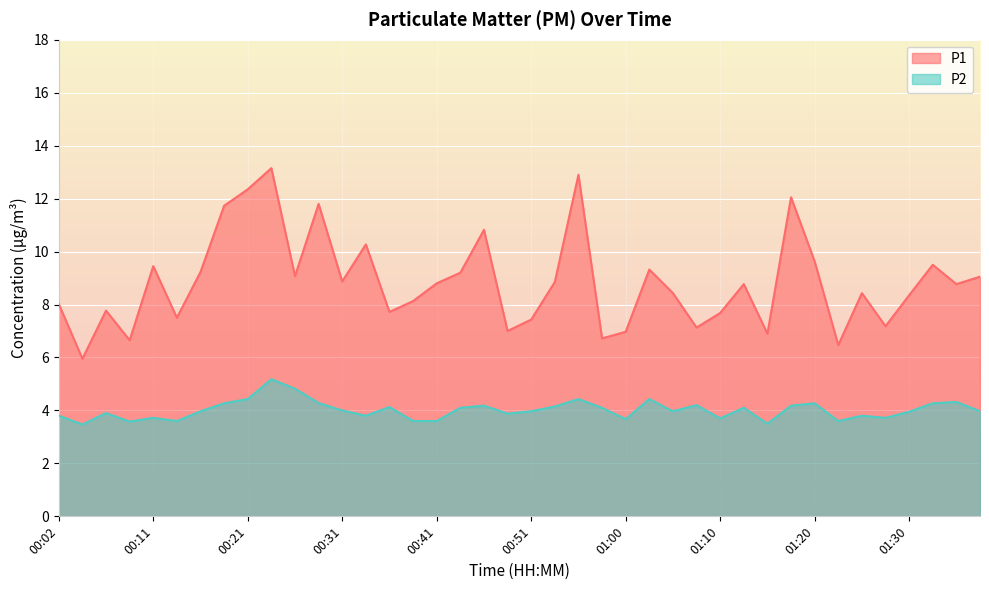

The P2 series shows 1.9 at 00:31. True or false?

False